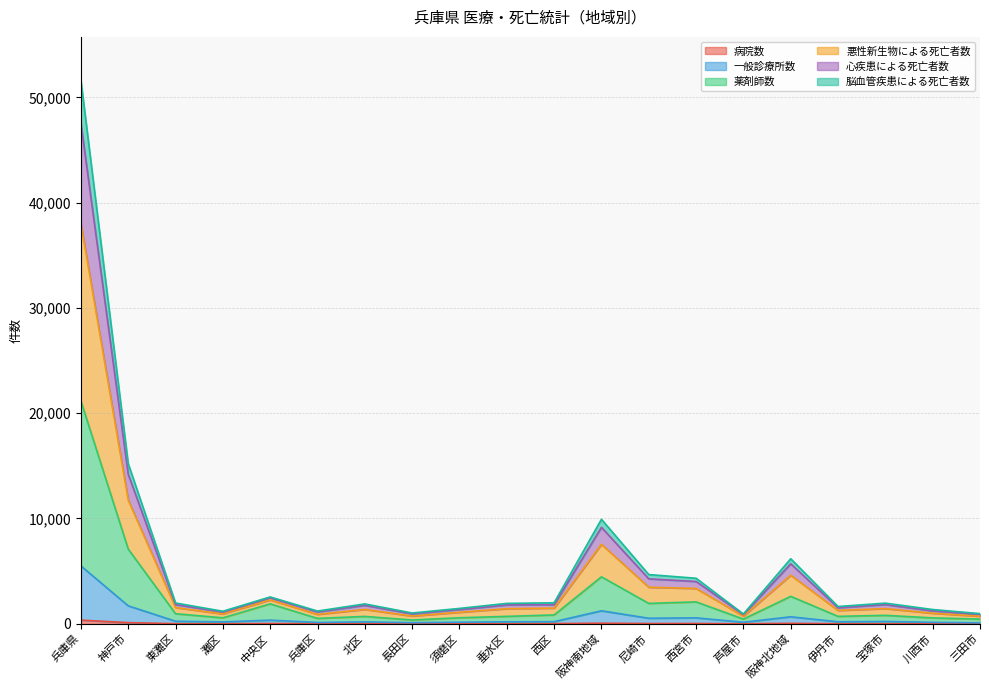

Where does the 薬剤師数 series first go above 801?

兵庫県